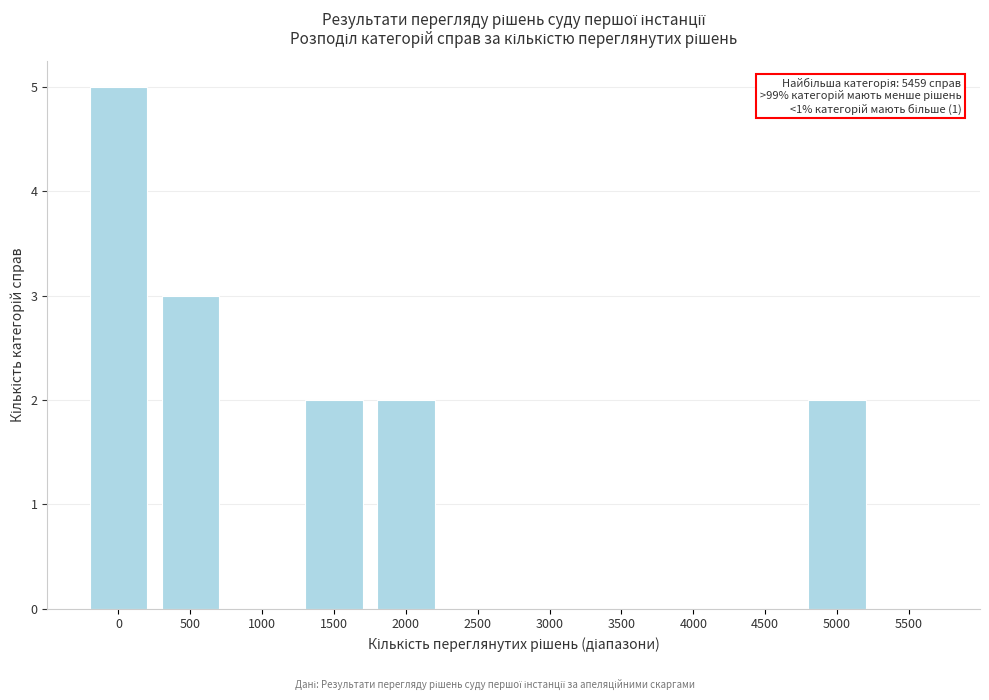

Reading right to left, transcribe all the data shown in this chart.

5500=0	5000=2	4500=0	4000=0	3500=0	3000=0	2500=0	2000=2	1500=2	1000=0	500=3	0=5